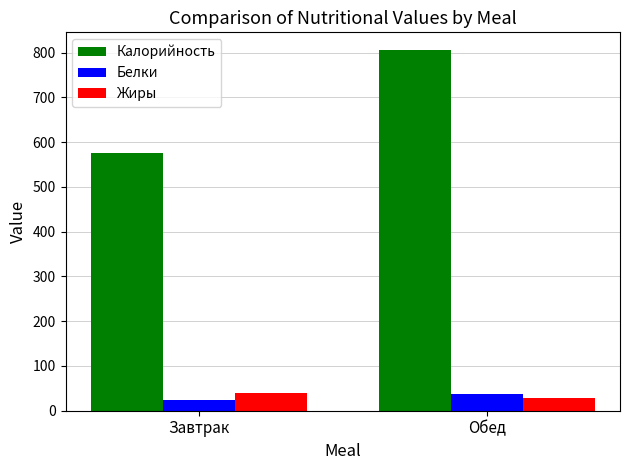

Which category has the highest value across all series?

Обед